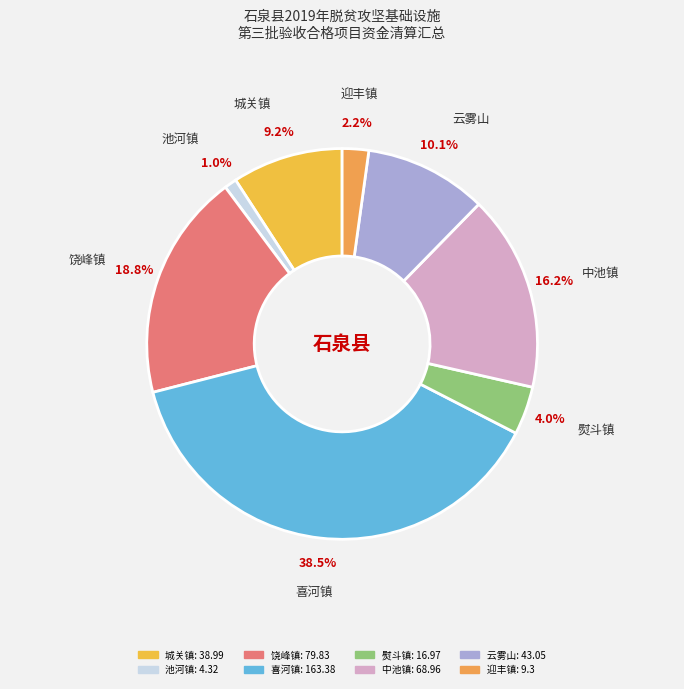

How many slices are in this pie chart?

8